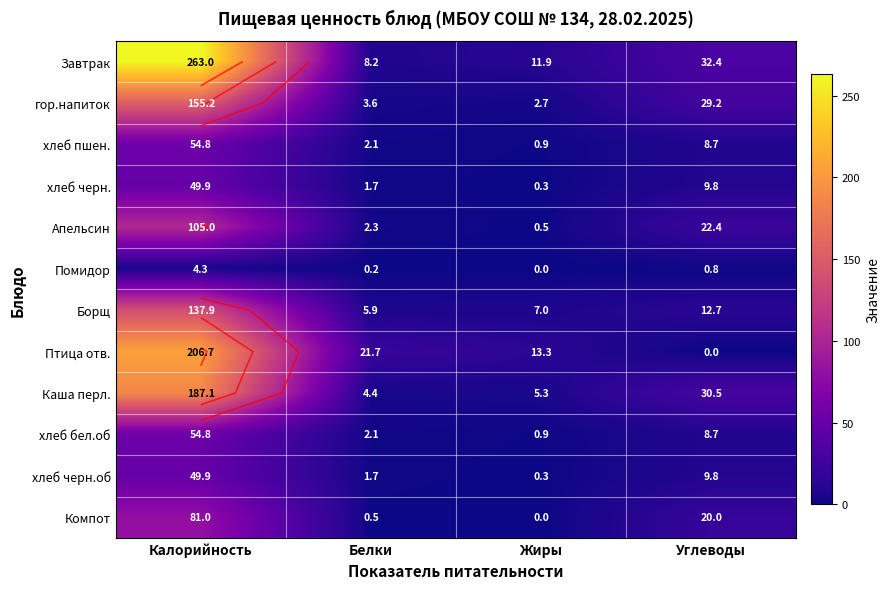

At which label is Борщ closest to 71?

Углеводы